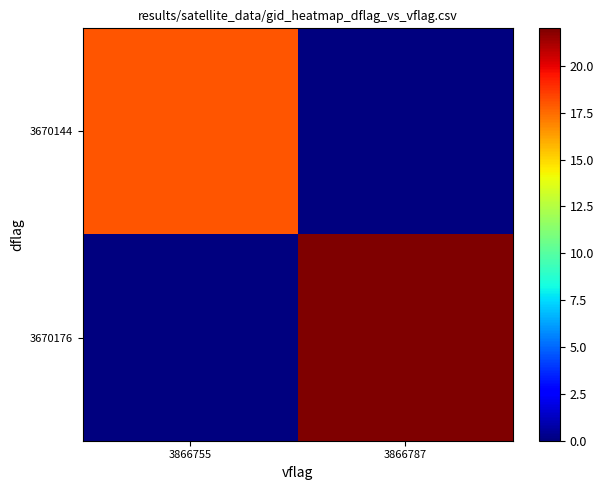

Which category has the highest value across all series?

3866787